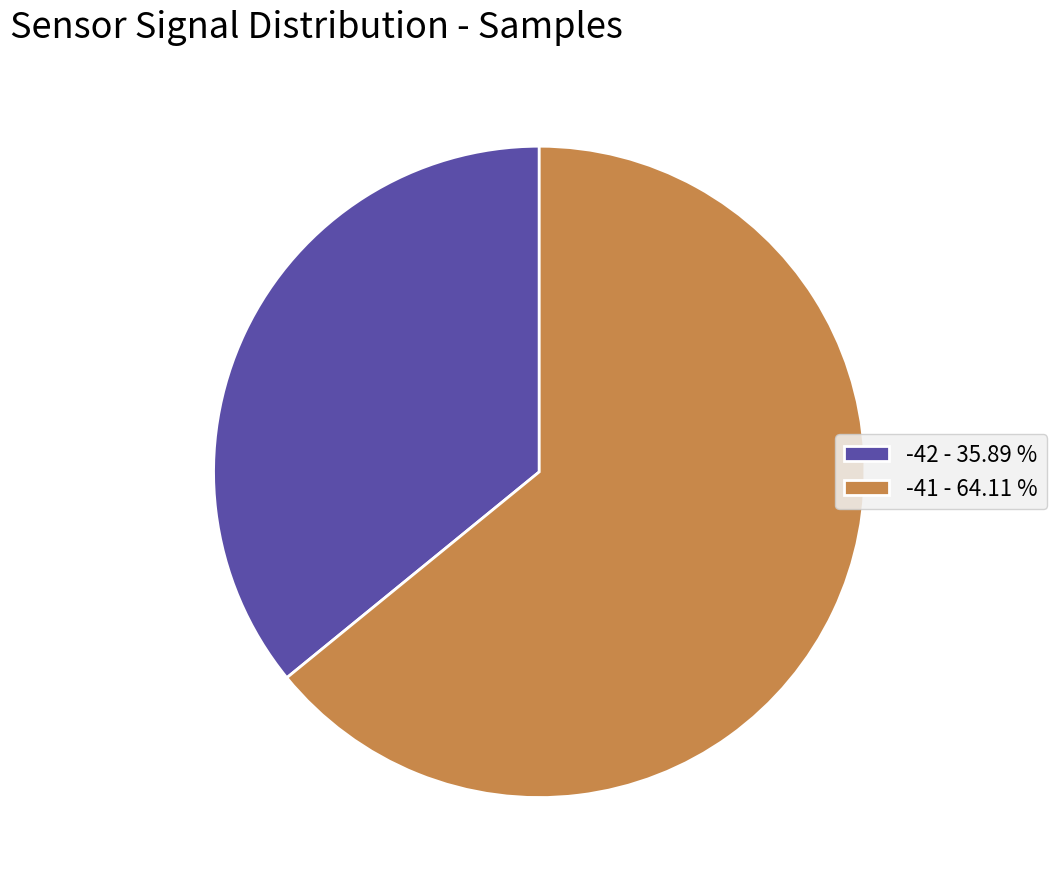

How many segments does this pie chart have?

2